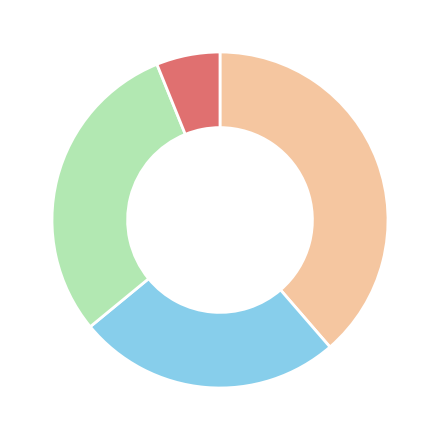

Is there a majority slice in this chart?

No